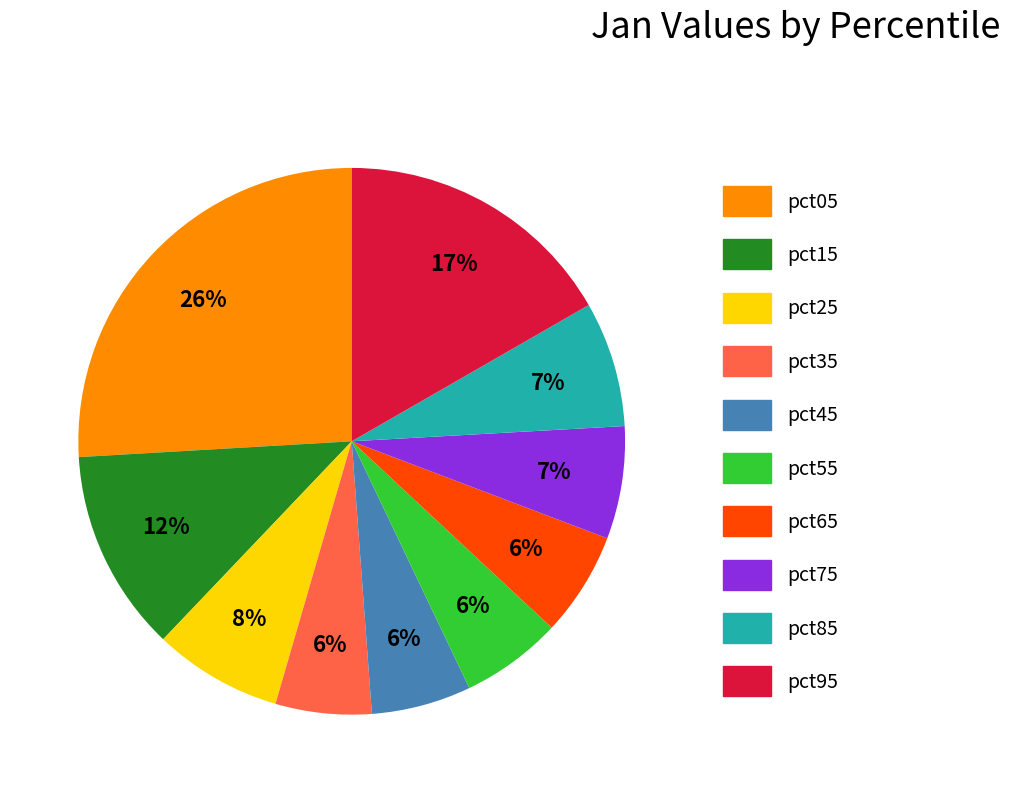

What is the largest slice in the pie chart?

pct05